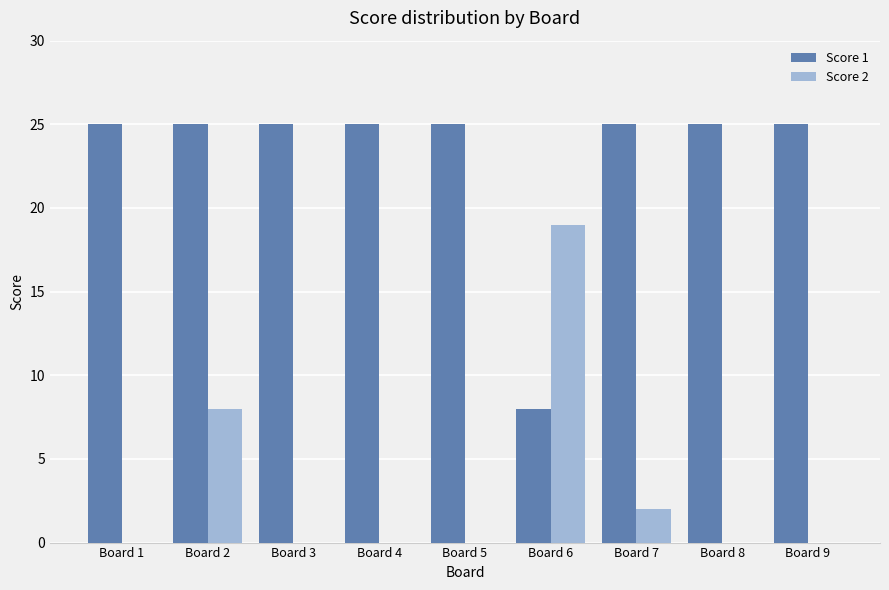

Reading left to right, transcribe all the data shown in this chart.

Score 1: 25	25	25	25	25	8	25	25	25
Score 2: 0	8	0	0	0	19	2	0	0